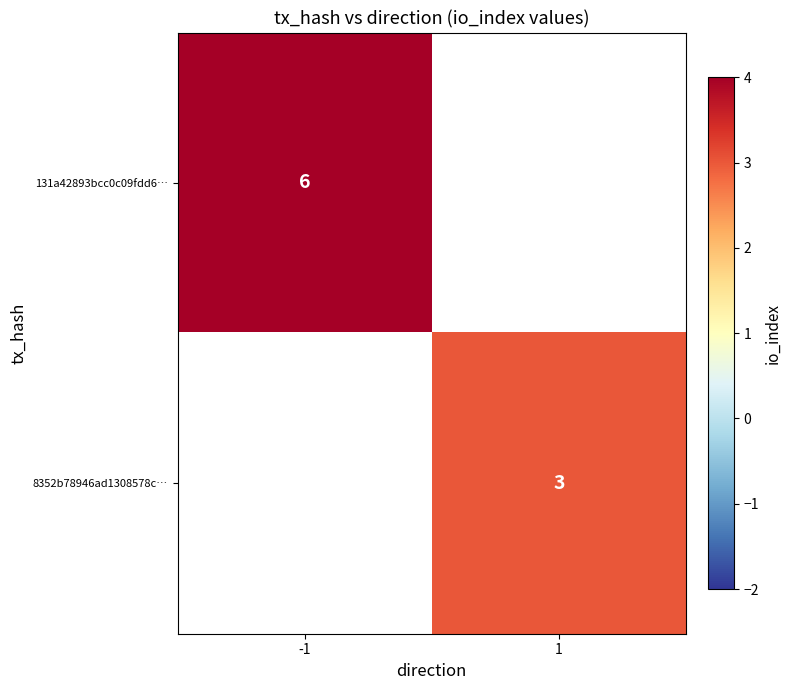

Is it true that 8352b78946ad1308578c… equals 2 at 1?

False